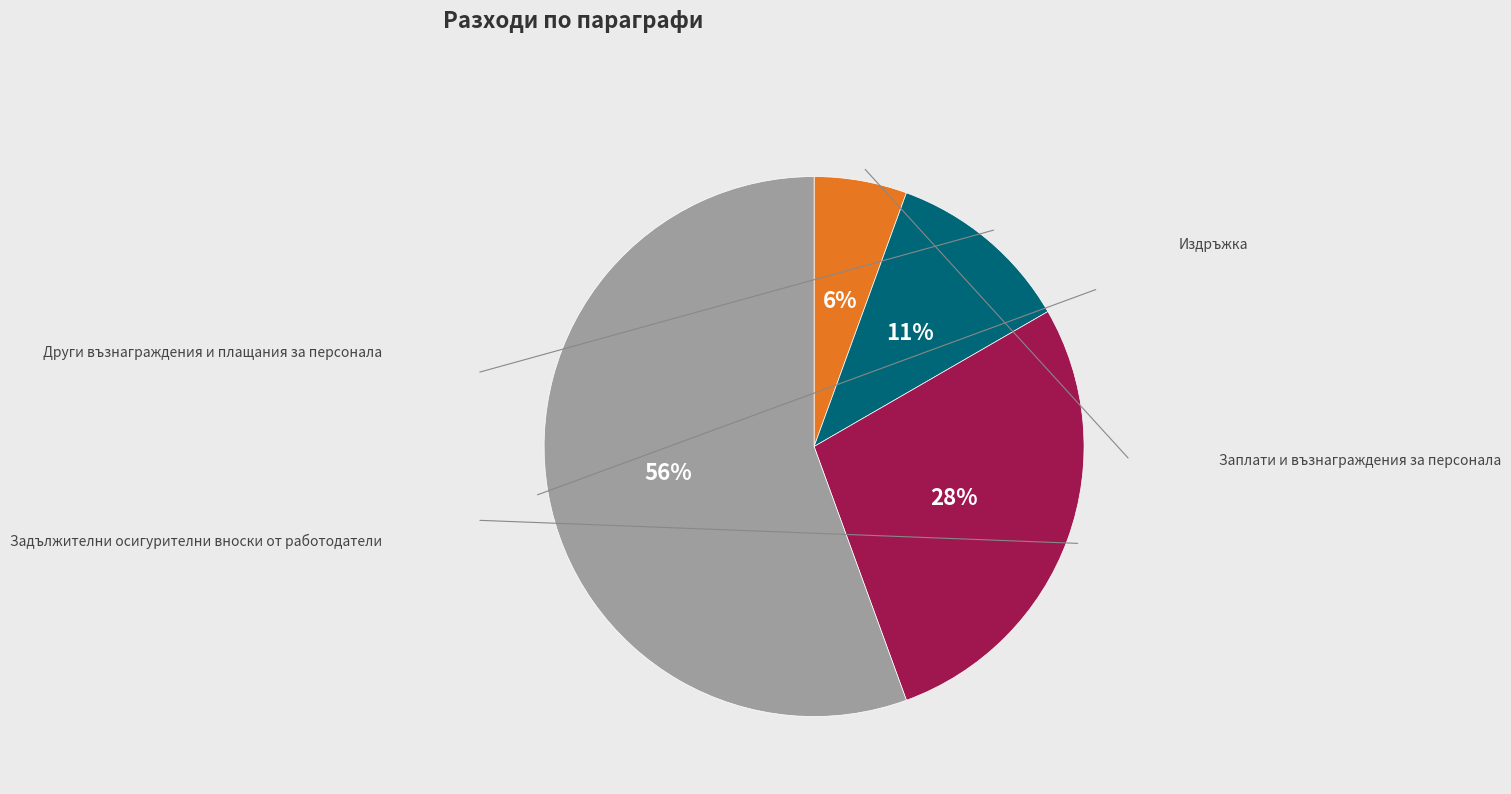

Is there any slice that represents more than half of the pie?

Yes